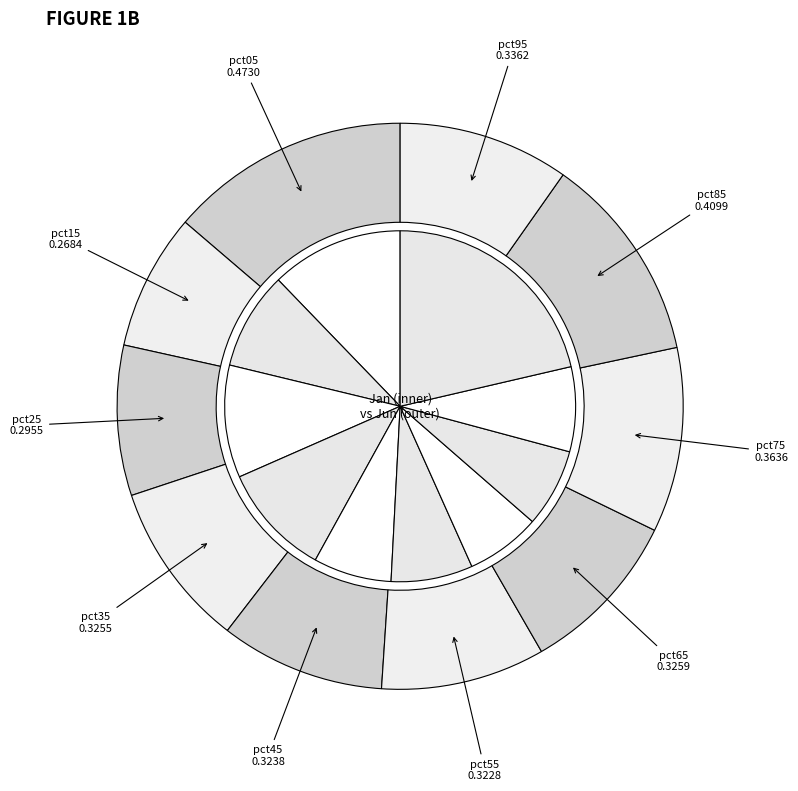

How many segments does this pie chart have?

10